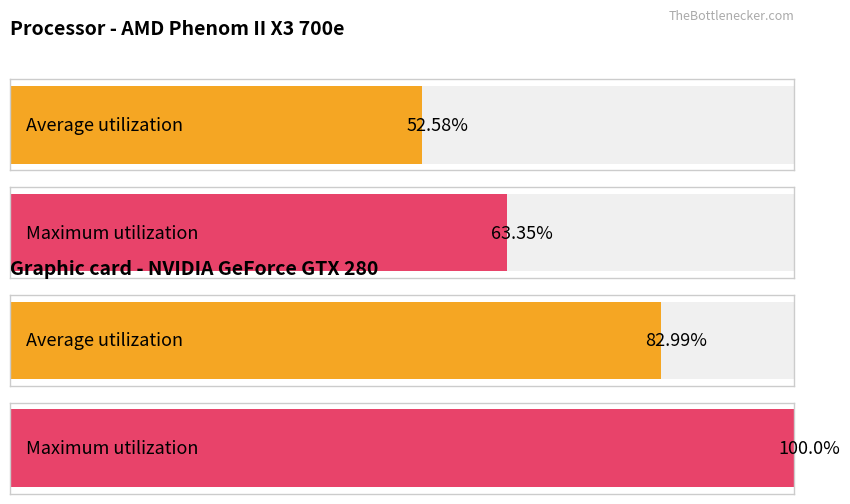

The value of Average utilization at 3 is 2. True or false?

False